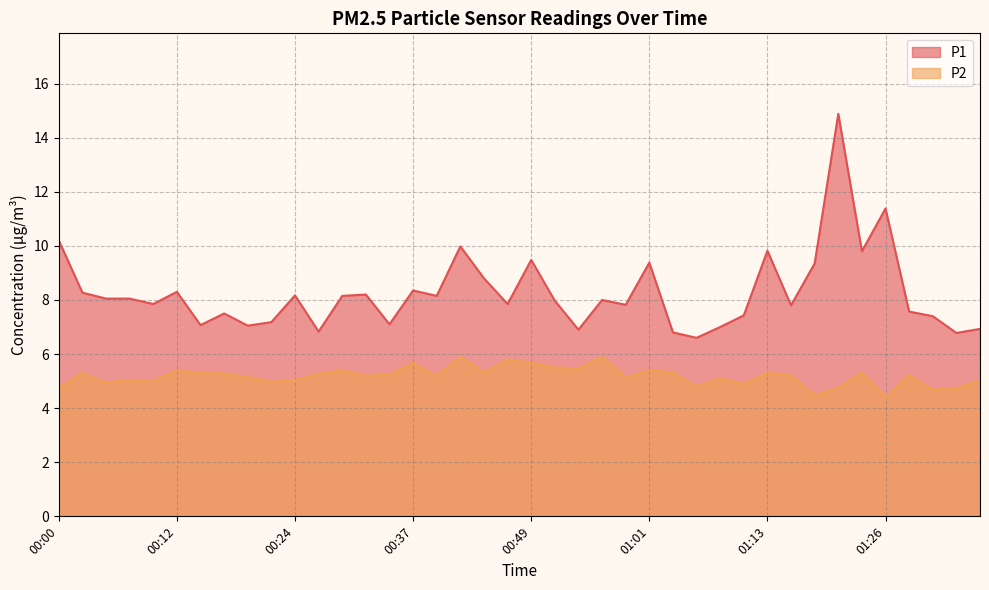

What is the lowest value of the P1 series?

6.6